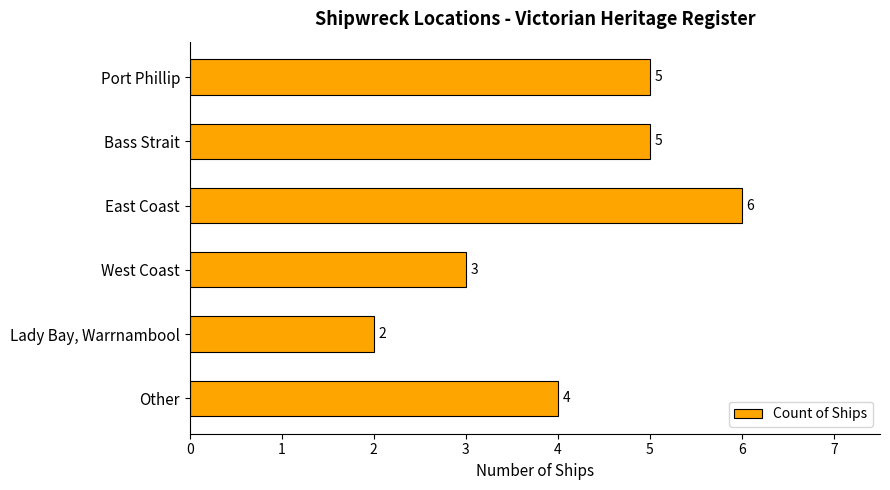

Does the chart contain stacked bars?

No